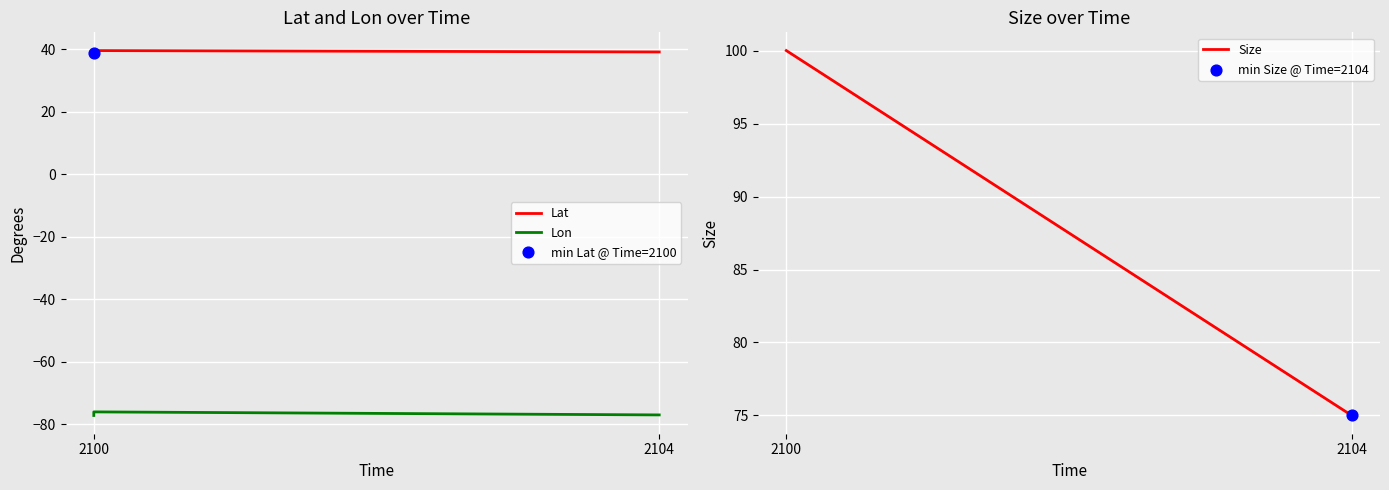

Which series reaches the minimum Y coordinate?

Lon